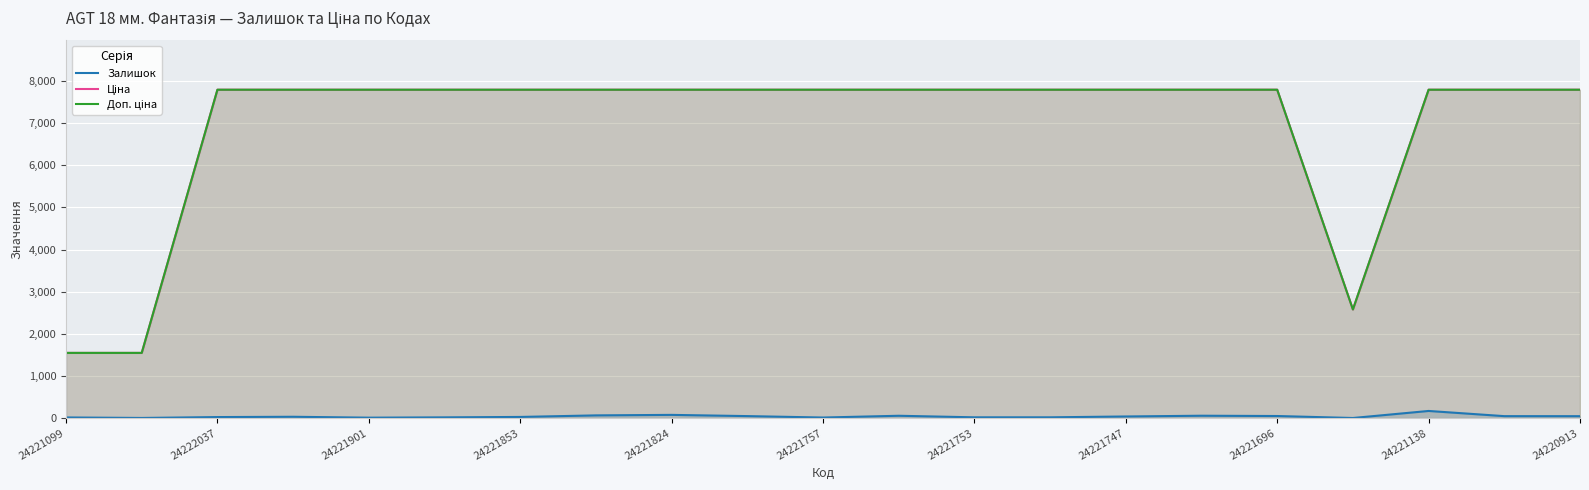

Which series has the largest range (max minus min)?

Ціна